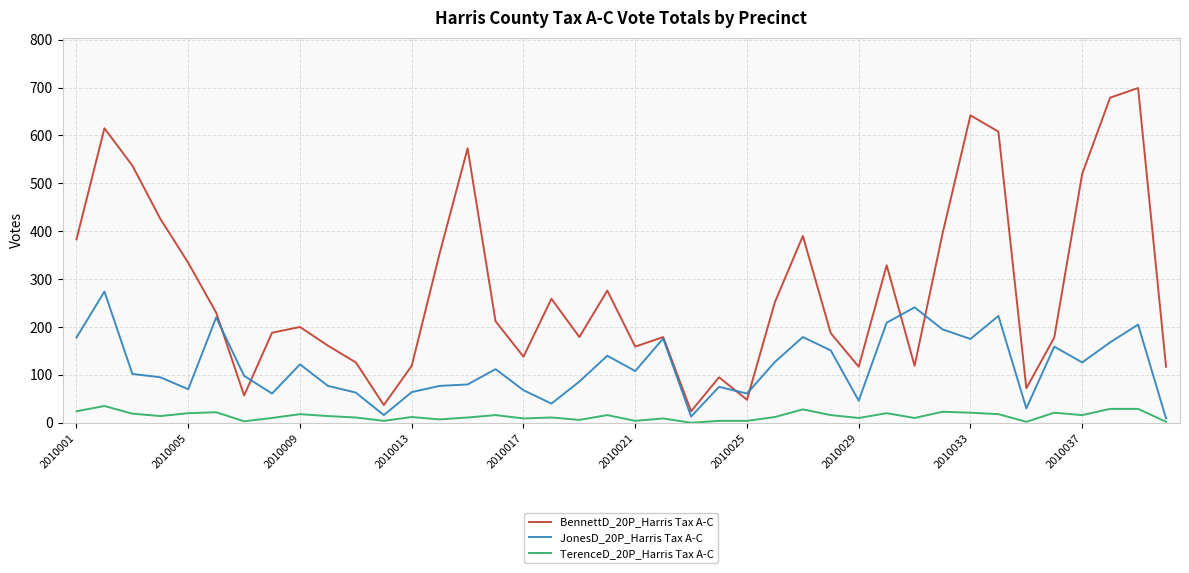

Which series has the widest spread of values?

BennettD_20P_Harris Tax A-C